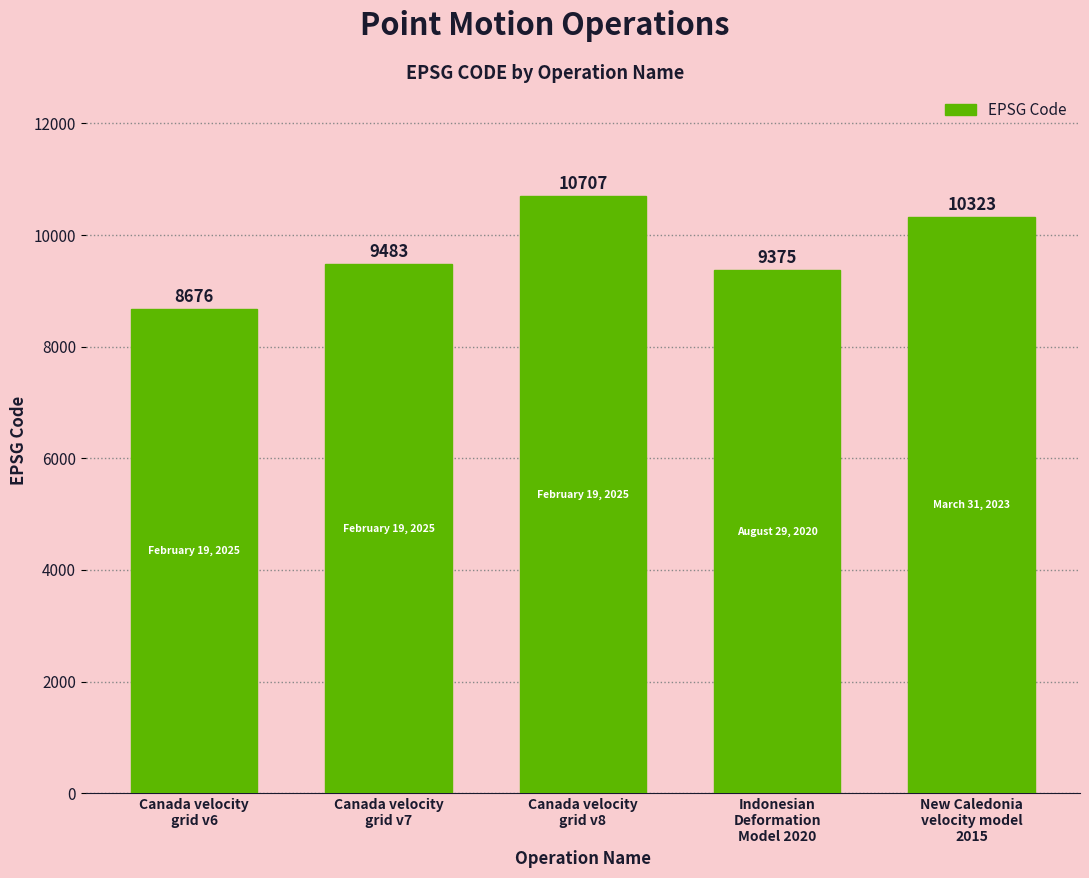

Does the chart contain any negative values?

No